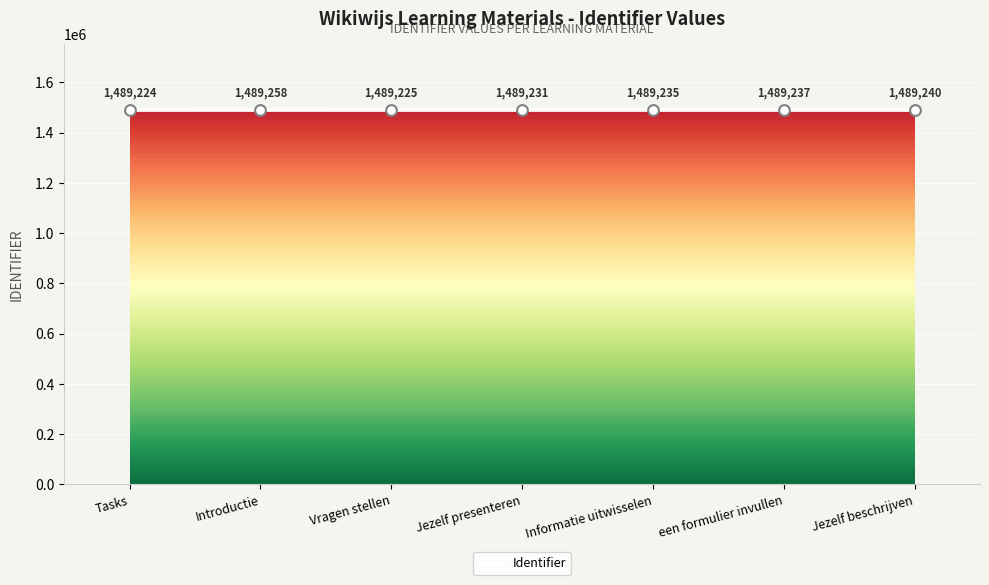

Between Jezelf presenteren and Tasks, which is larger?

Jezelf presenteren